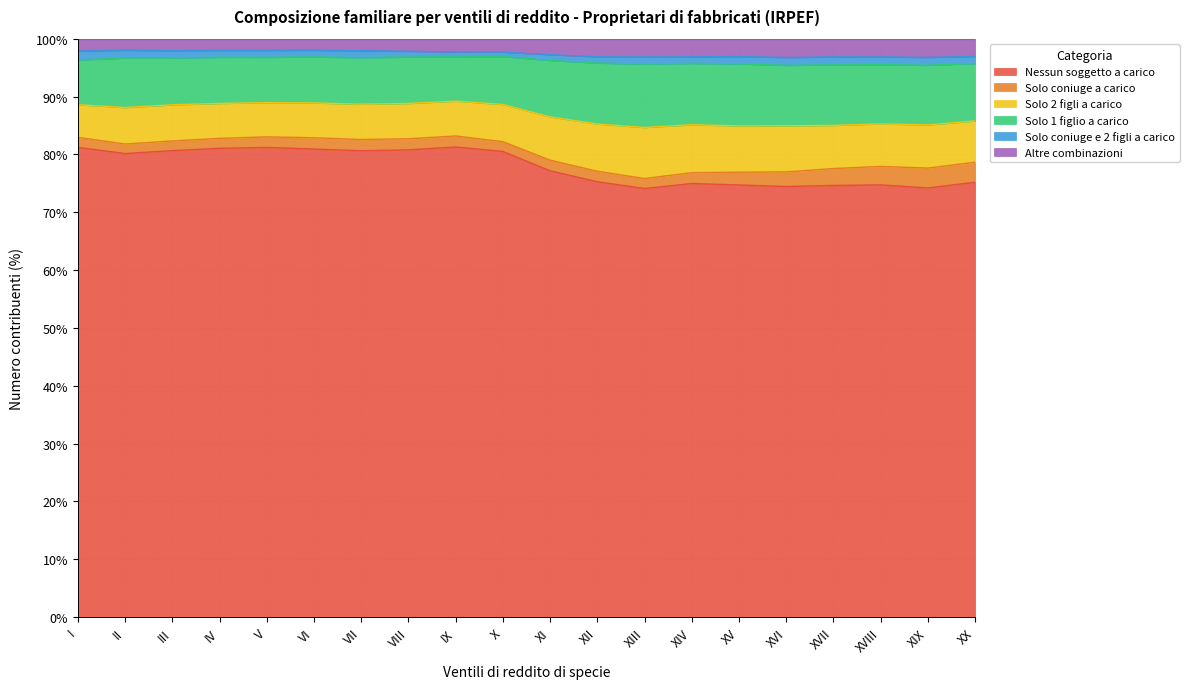

What is the total value across all series at VII?

100.0